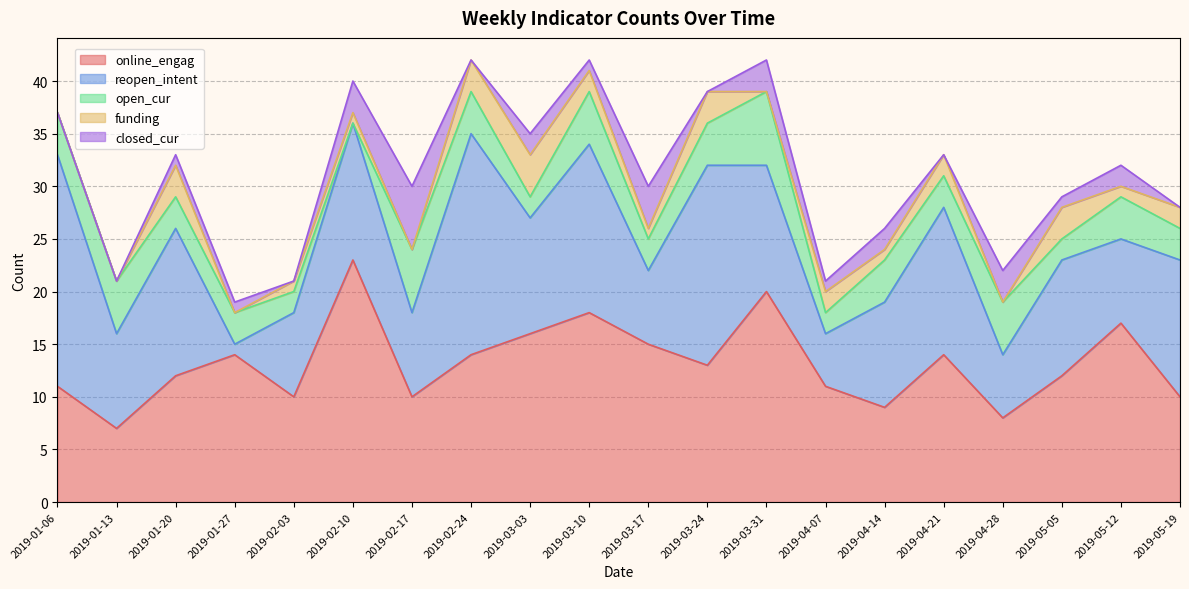

How many values in closed_cur are above zero?

13